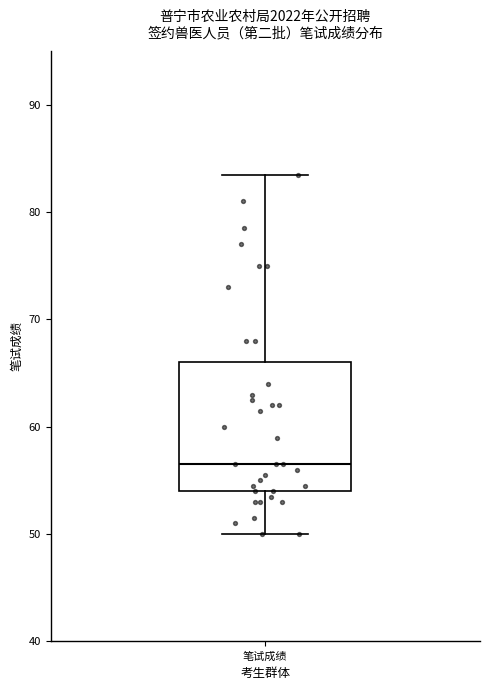

Read this box plot against the y-axis: the position of the median line, the range covered by the box, and the ends of both whiskers. The values are not printed on the chart, so give them approximately, as read against the axis.

median 57, box 54 to 66, whiskers 50 to 84